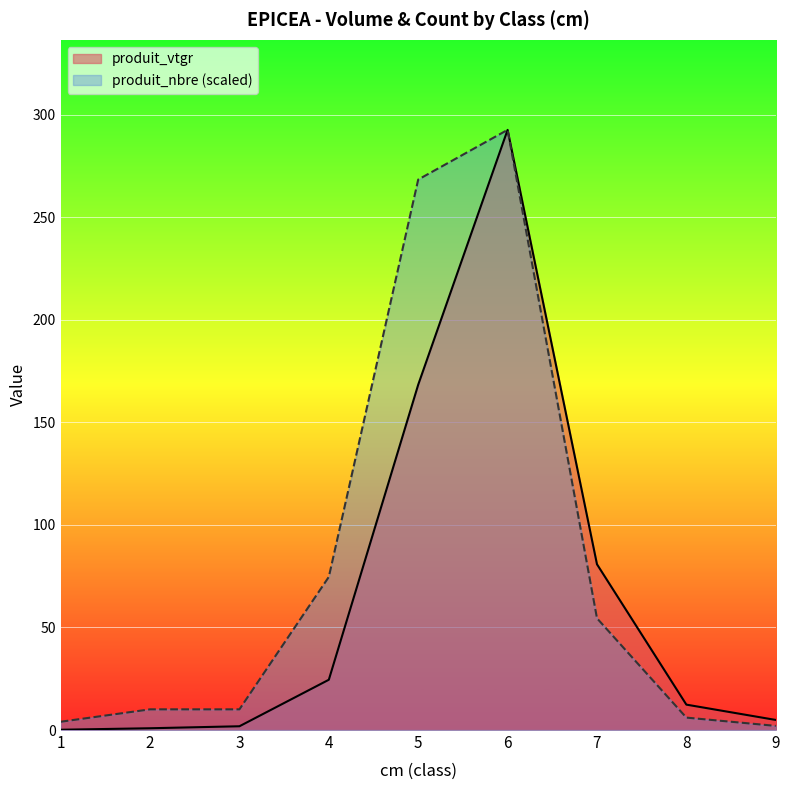

How many lines are shown in the chart?

2